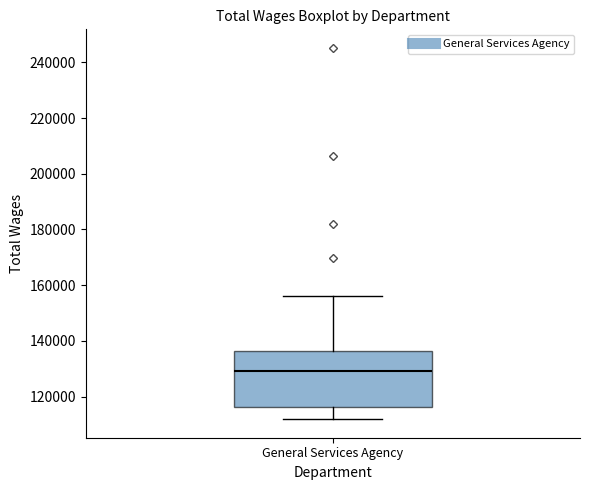

Transcribe this box plot: give where the median line is, the range the box spans, and where the two whiskers end, as read against the y-axis. The values are not printed on the chart, so give them approximately, as read against the axis.

median 130000, box 116000 to 136000, whiskers 112000 to 156000